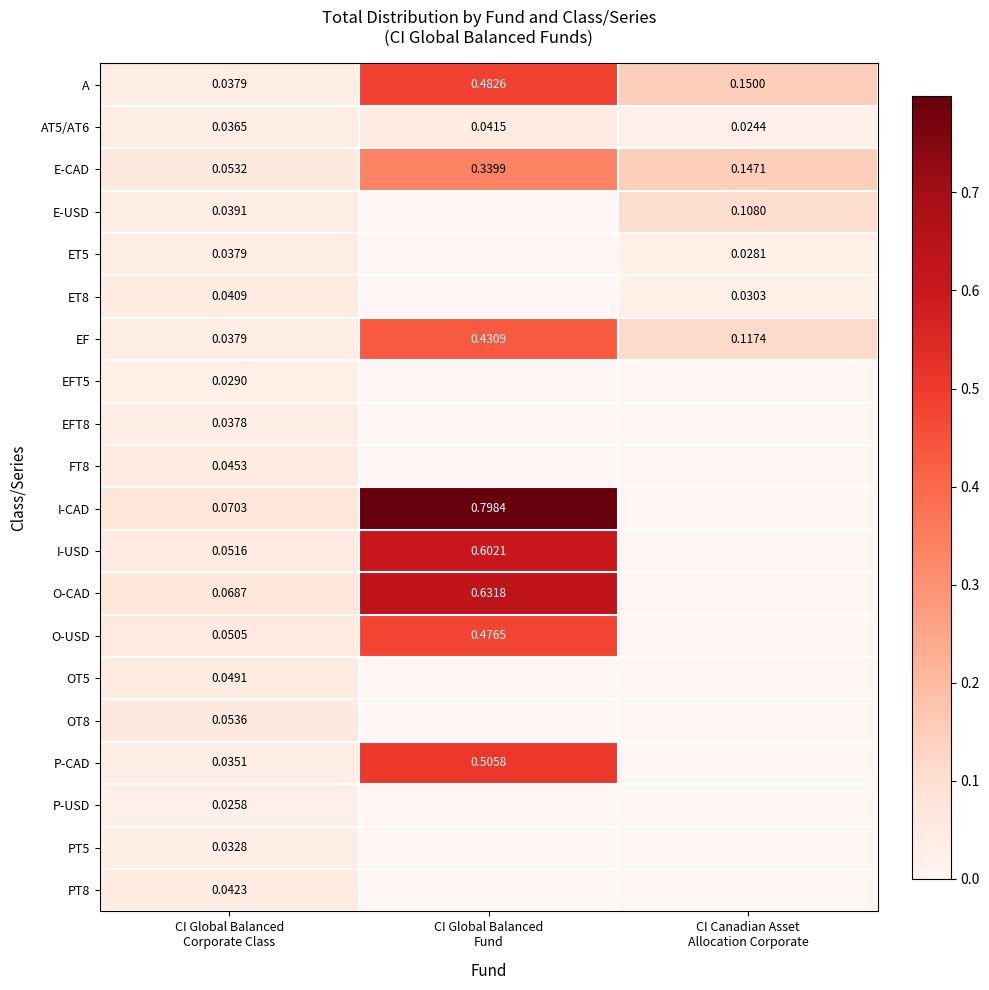

How many data points in O-USD are above 0?

2